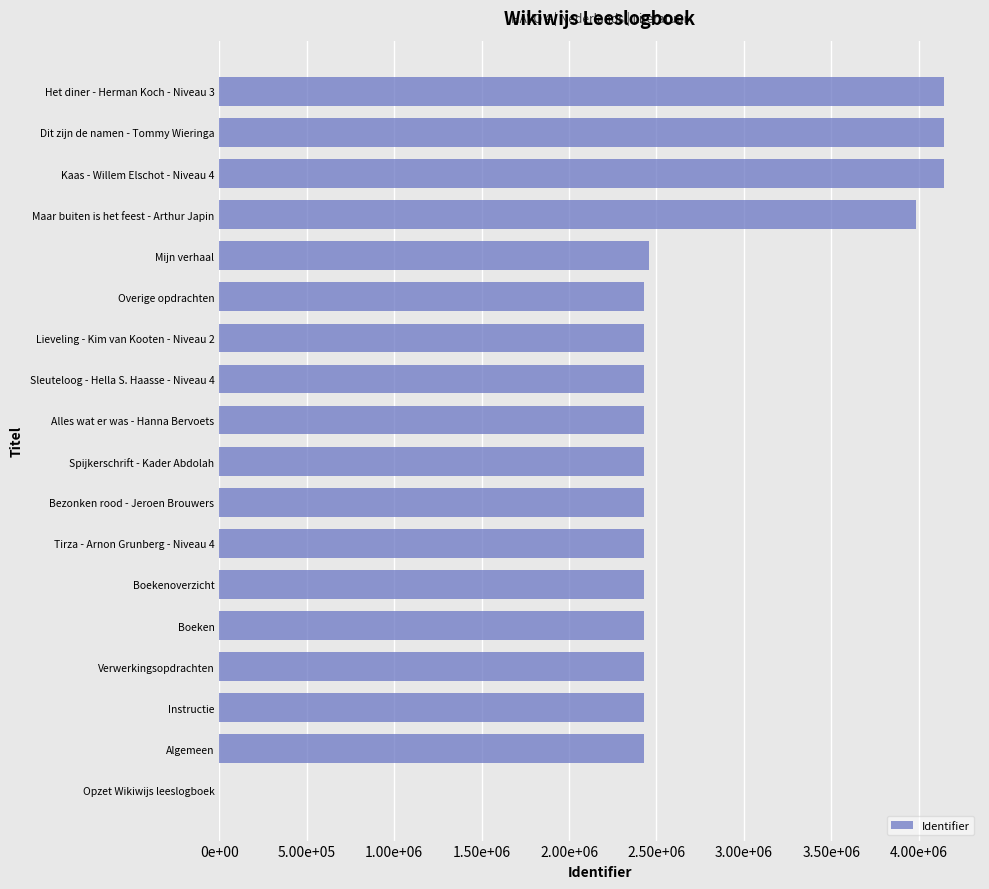

What is the average value?

2666307